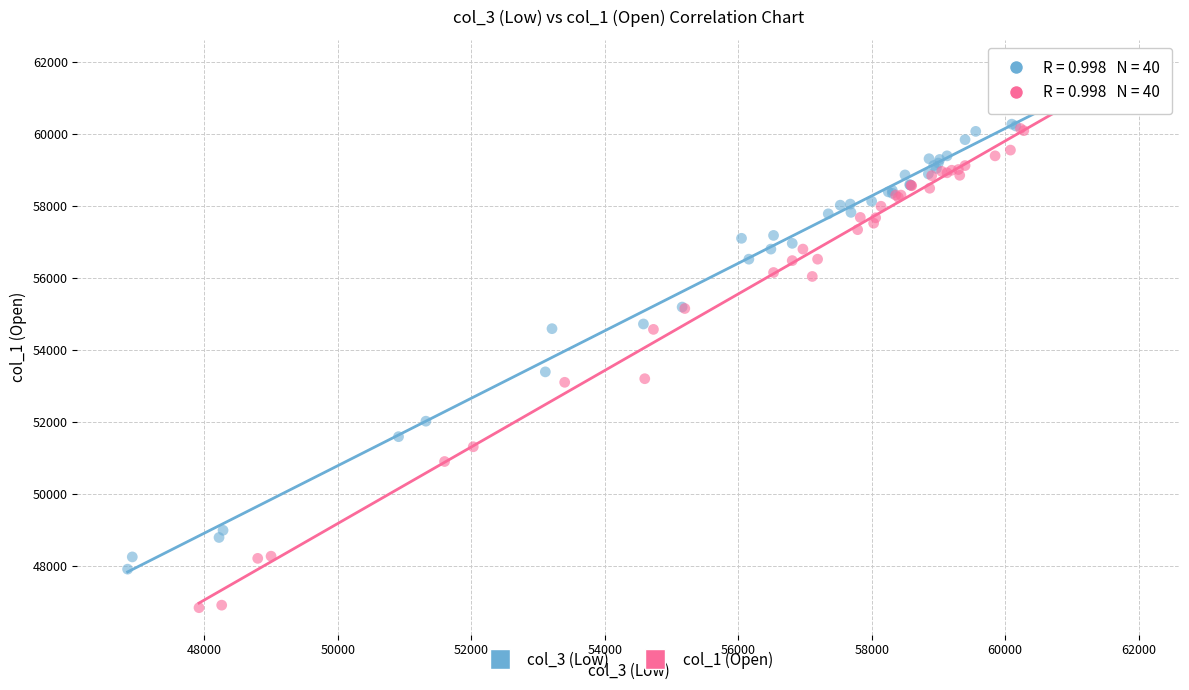

Which series reaches the minimum Y coordinate?

col_1 (Open)